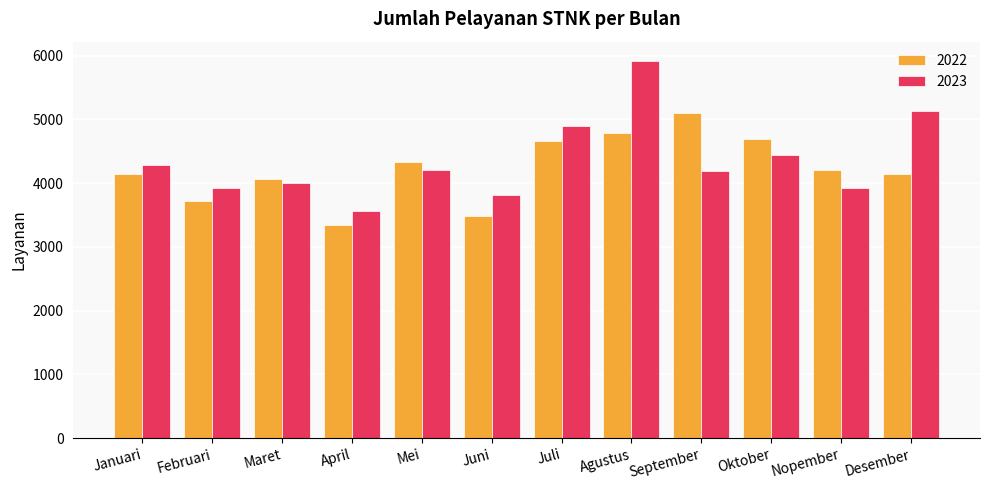

What position from the right is Juli?

6